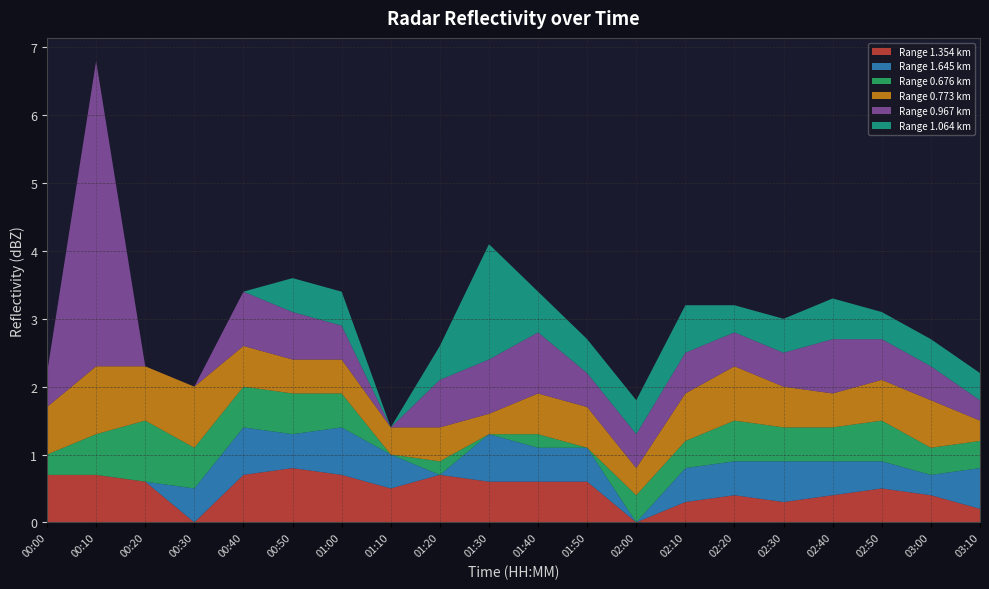

Reading left to right, list all the values displayed in this chart.

1.354: 00:00=0.7	00:10=0.7	00:20=0.6	00:30=0.0	00:40=0.7	00:50=0.8	01:00=0.7	01:10=0.5	01:20=0.7	01:30=0.6	01:40=0.6	01:50=0.6	02:00=0.0	02:10=0.3	02:20=0.4	02:30=0.3	02:40=0.4	02:50=0.5	03:00=0.4	03:10=0.2
1.645: 00:00=0.0	00:10=0.0	00:20=0.0	00:30=0.5	00:40=0.7	00:50=0.5	01:00=0.7	01:10=0.5	01:20=0.0	01:30=0.7	01:40=0.5	01:50=0.5	02:00=0.0	02:10=0.5	02:20=0.5	02:30=0.6	02:40=0.5	02:50=0.4	03:00=0.3	03:10=0.6
0.676: 00:00=0.3	00:10=0.6	00:20=0.9	00:30=0.6	00:40=0.6	00:50=0.6	01:00=0.5	01:10=0.0	01:20=0.2	01:30=0.0	01:40=0.2	01:50=0.0	02:00=0.4	02:10=0.4	02:20=0.6	02:30=0.5	02:40=0.5	02:50=0.6	03:00=0.4	03:10=0.4
0.773: 00:00=0.7	00:10=1.0	00:20=0.8	00:30=0.9	00:40=0.6	00:50=0.5	01:00=0.5	01:10=0.4	01:20=0.5	01:30=0.3	01:40=0.6	01:50=0.6	02:00=0.4	02:10=0.7	02:20=0.8	02:30=0.6	02:40=0.5	02:50=0.6	03:00=0.7	03:10=0.3
0.967: 00:00=0.5	00:10=4.5	00:20=0.0	00:30=0.0	00:40=0.8	00:50=0.7	01:00=0.5	01:10=0.0	01:20=0.7	01:30=0.8	01:40=0.9	01:50=0.5	02:00=0.5	02:10=0.6	02:20=0.5	02:30=0.5	02:40=0.8	02:50=0.6	03:00=0.5	03:10=0.3
1.064: 00:00=0.0	00:10=0.0	00:20=0.0	00:30=0.0	00:40=0.0	00:50=0.5	01:00=0.5	01:10=0.0	01:20=0.5	01:30=1.7	01:40=0.6	01:50=0.5	02:00=0.5	02:10=0.7	02:20=0.4	02:30=0.5	02:40=0.6	02:50=0.4	03:00=0.4	03:10=0.4